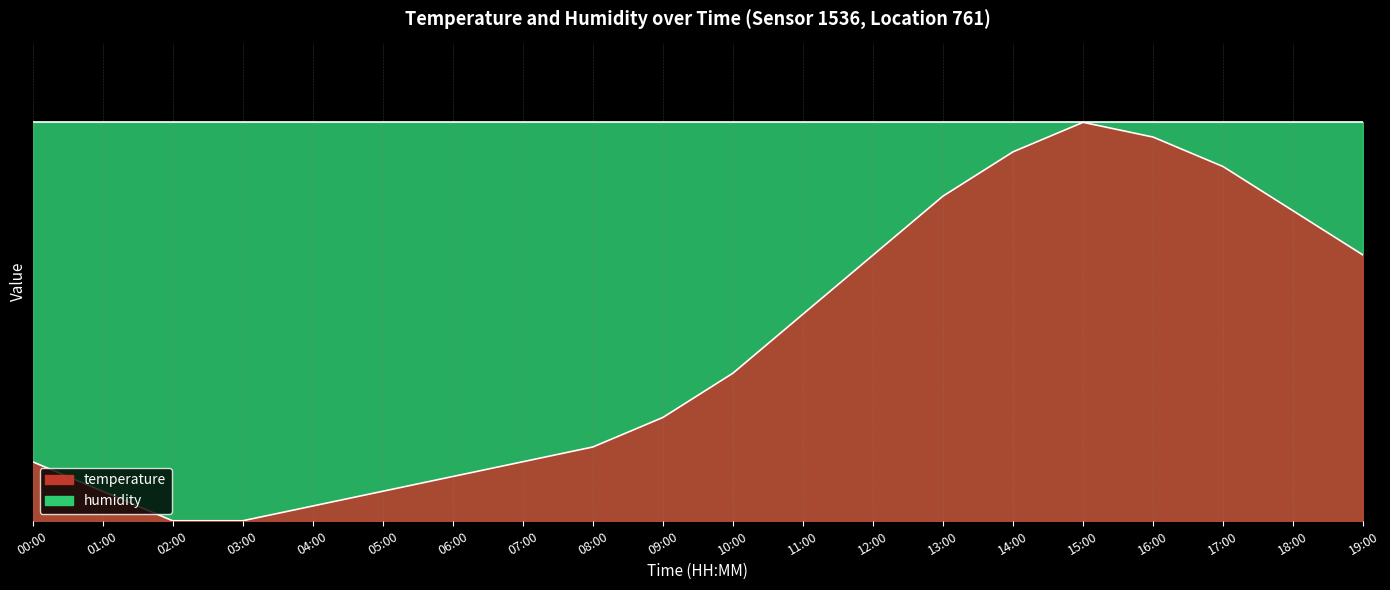

The value at 11:00 is 3.6. True or false?

False